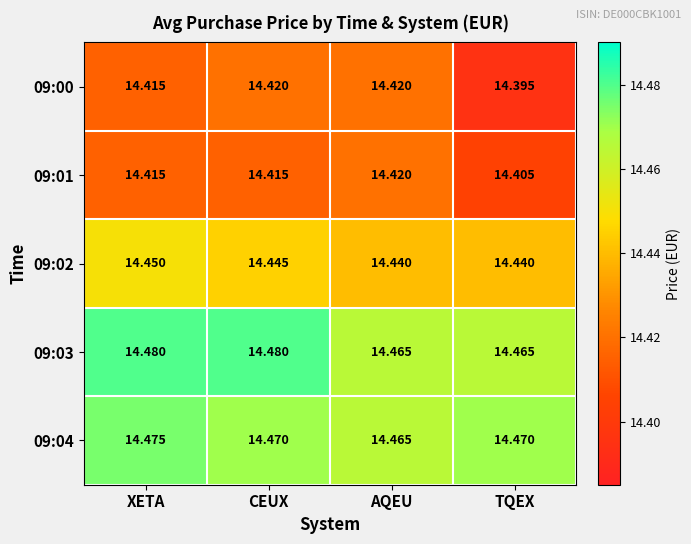

Which label corresponds to the smallest value in the chart?

TQEX